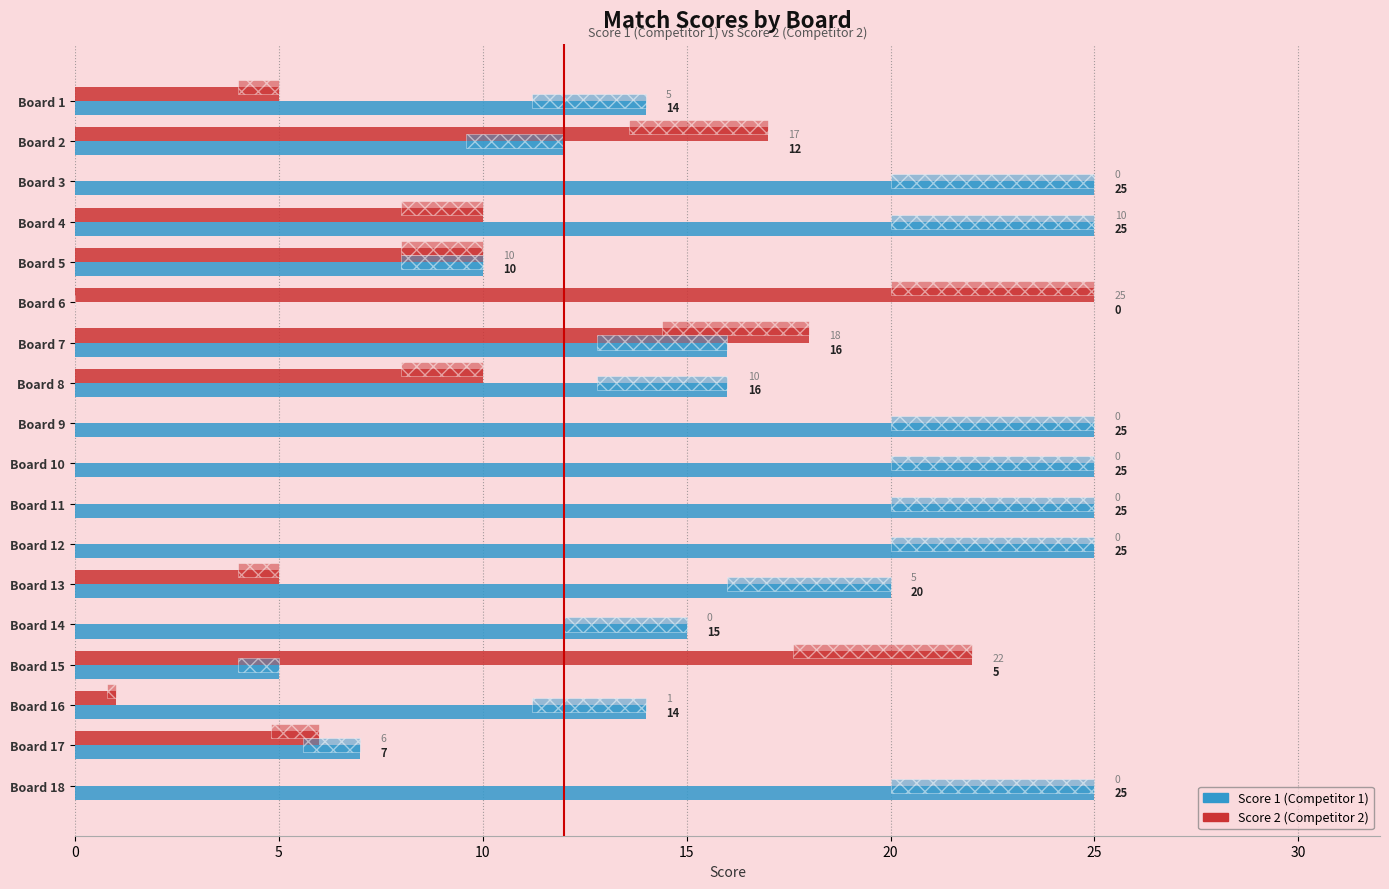

Reading left to right, list all the values displayed in this chart.

Score 1: 14	12	25	25	10	0	16	16	25	25	25	25	20	15	5	14	7	25
Score 2: 5	17	0	10	10	25	18	10	0	0	0	0	5	0	22	1	6	0